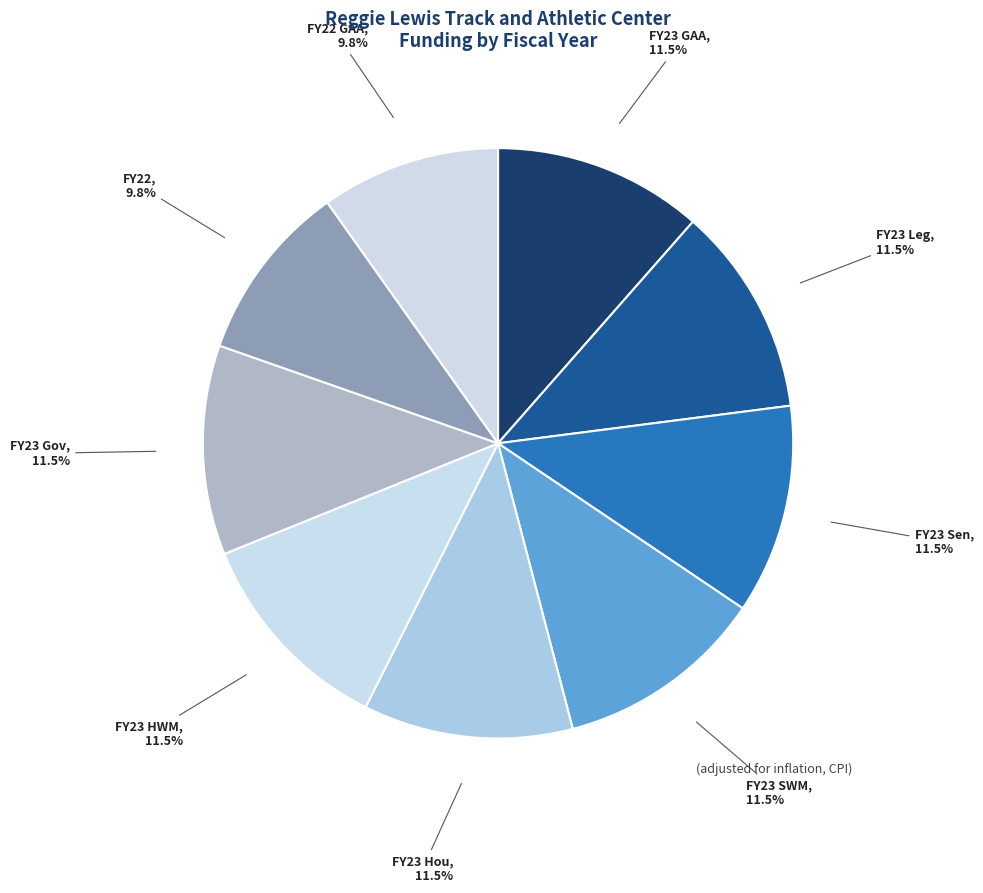

Count the number of slices in the pie.

9